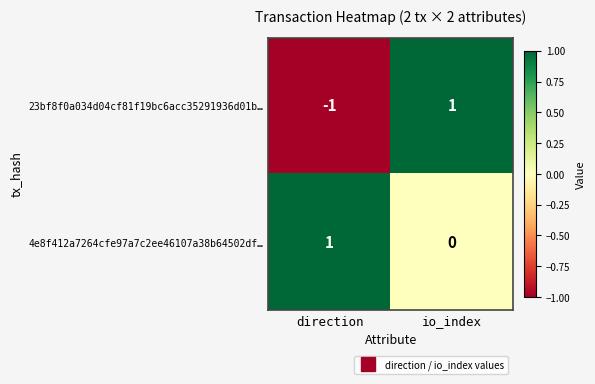

Reading right to left, extract all data points from this chart.

23bf8f0a034d04cf81f19bc6acc35291936d01b…: io_index=1	direction=-1
4e8f412a7264cfe97a7c2ee46107a38b64502df…: io_index=0	direction=1